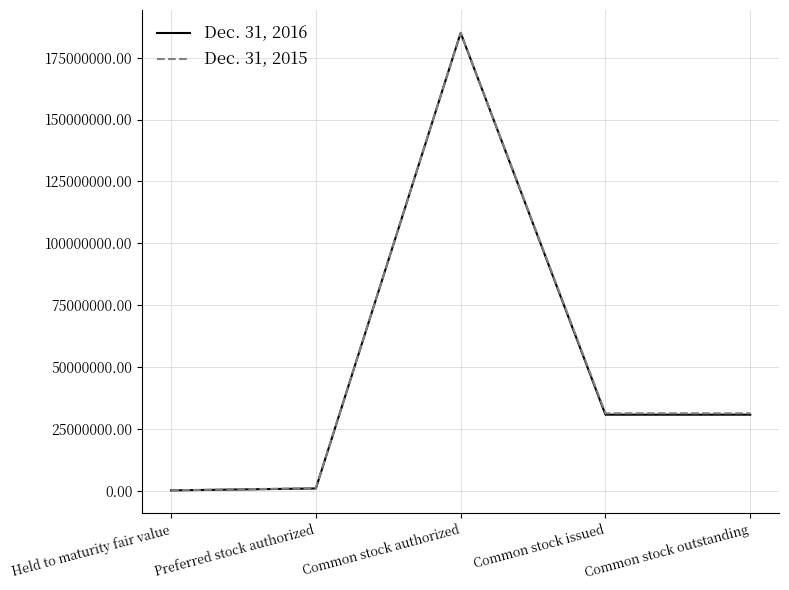

List the series in order of their overall mean, highest first.

Dec. 31, 2015, Dec. 31, 2016